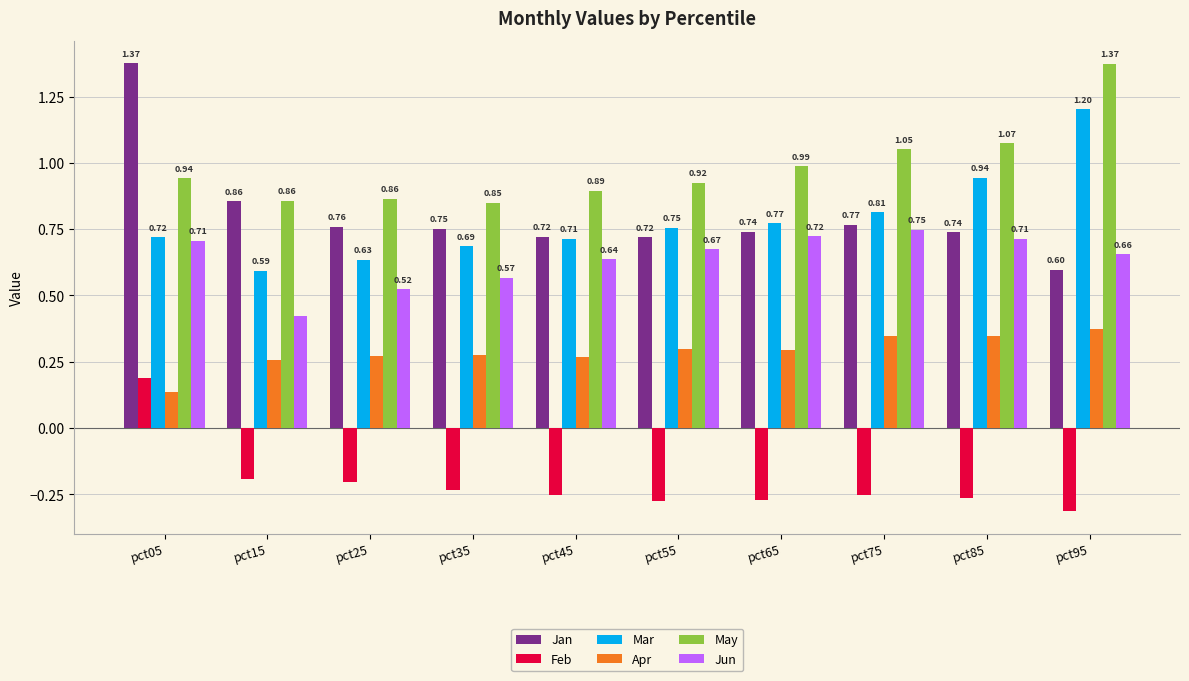

What are all the series names shown in the legend?

Jan, Feb, Mar, Apr, May, Jun